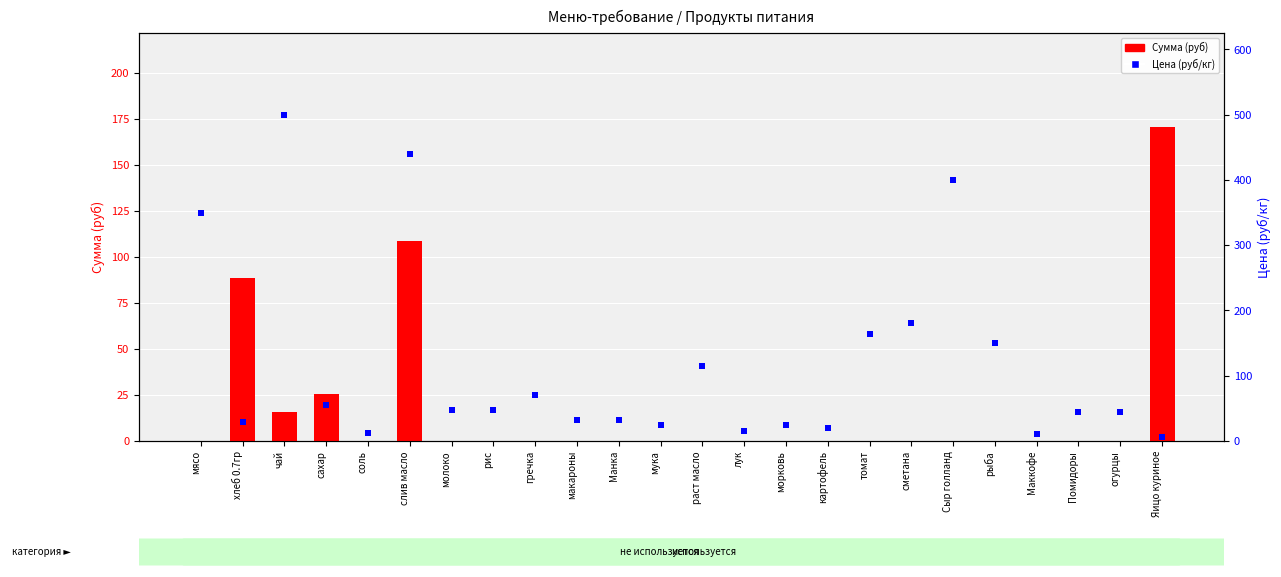

Which series has the widest spread of Y values?

Цена (руб/кг)